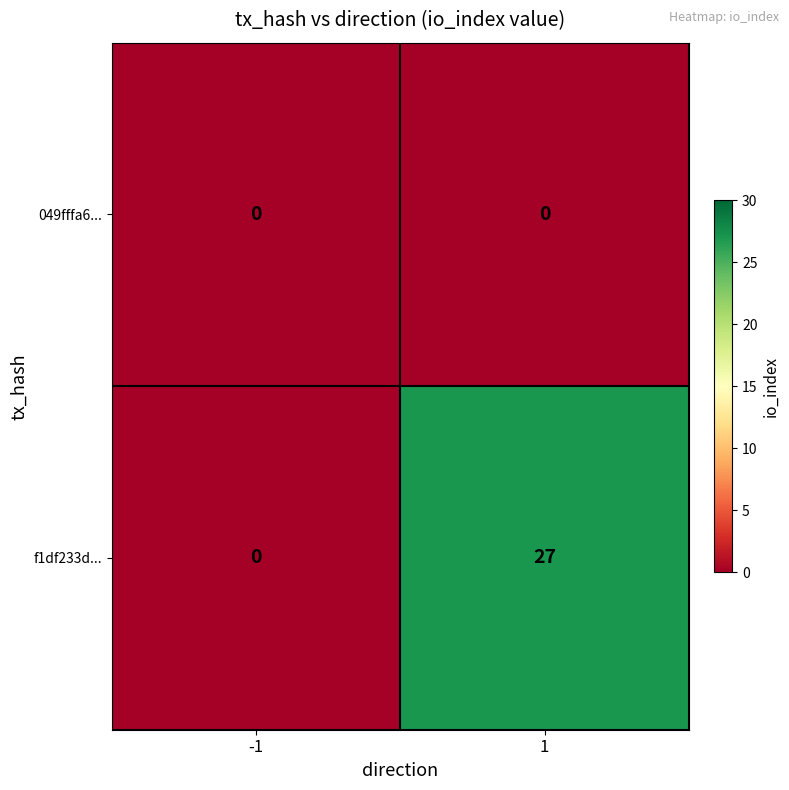

Which category has the highest value across all series?

1